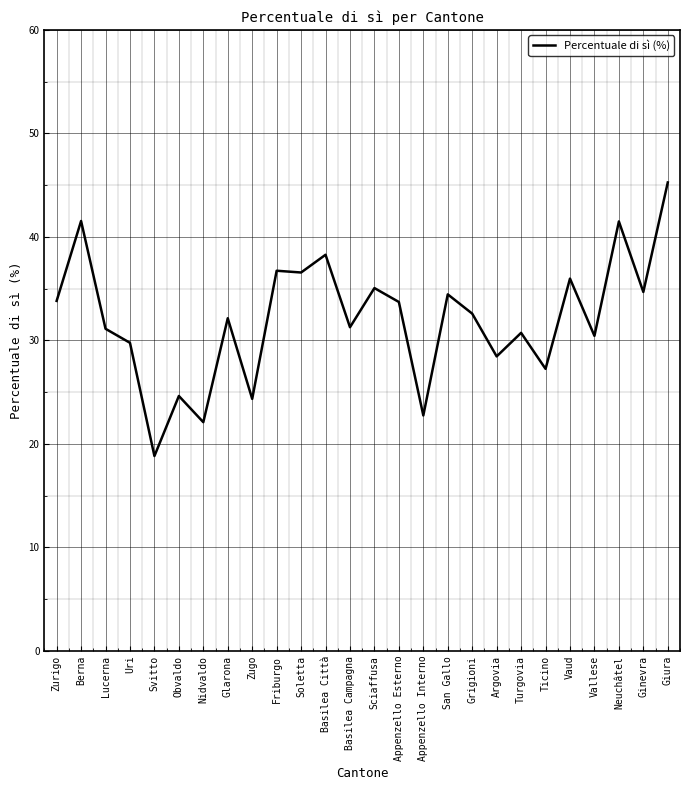

At which category does the data reach its first local valley?

Svitto